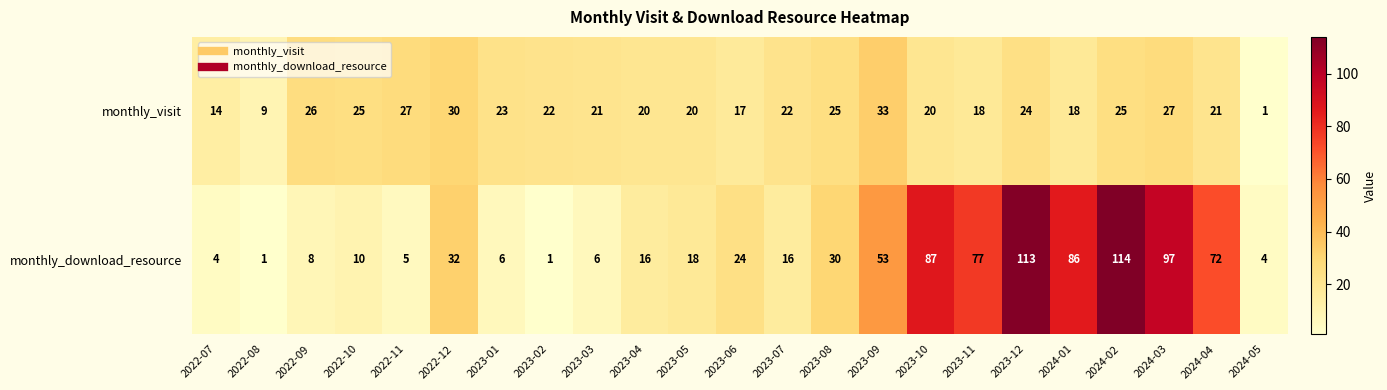

What is the difference between the highest and lowest values at 2022-09?

18